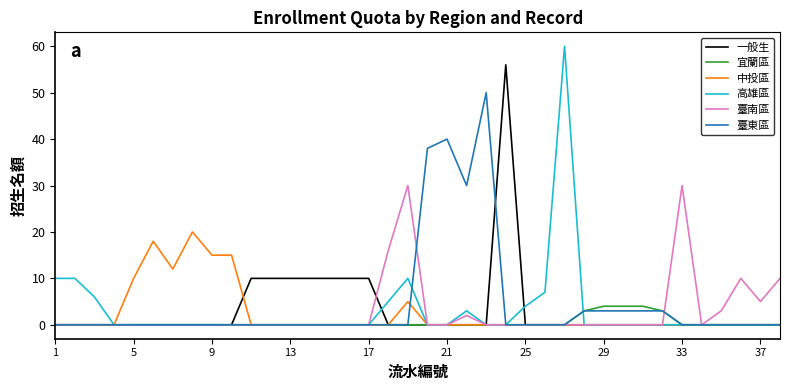

What is the greatest value displayed?

60